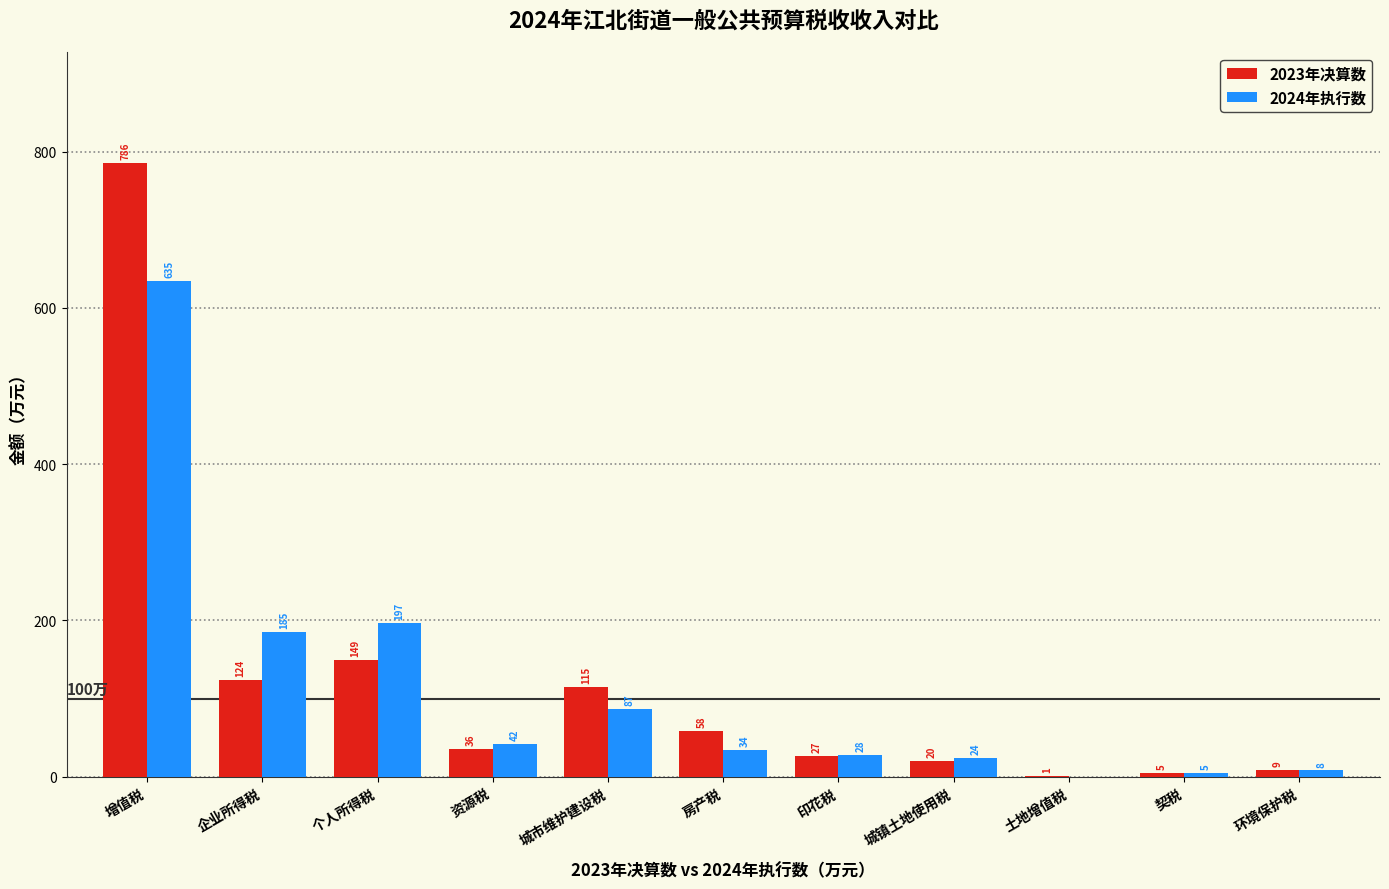

Reading right to left, what are all the values shown in this chart?

2023年决算数: 环境保护税=9	契税=5	土地增值税=1	城镇土地使用税=20	印花税=27	房产税=58	城市维护建设税=115	资源税=36	个人所得税=149	企业所得税=124	增值税=786
2024年执行数: 环境保护税=8	契税=5	土地增值税=0	城镇土地使用税=24	印花税=28	房产税=34	城市维护建设税=87	资源税=42	个人所得税=197	企业所得税=185	增值税=635